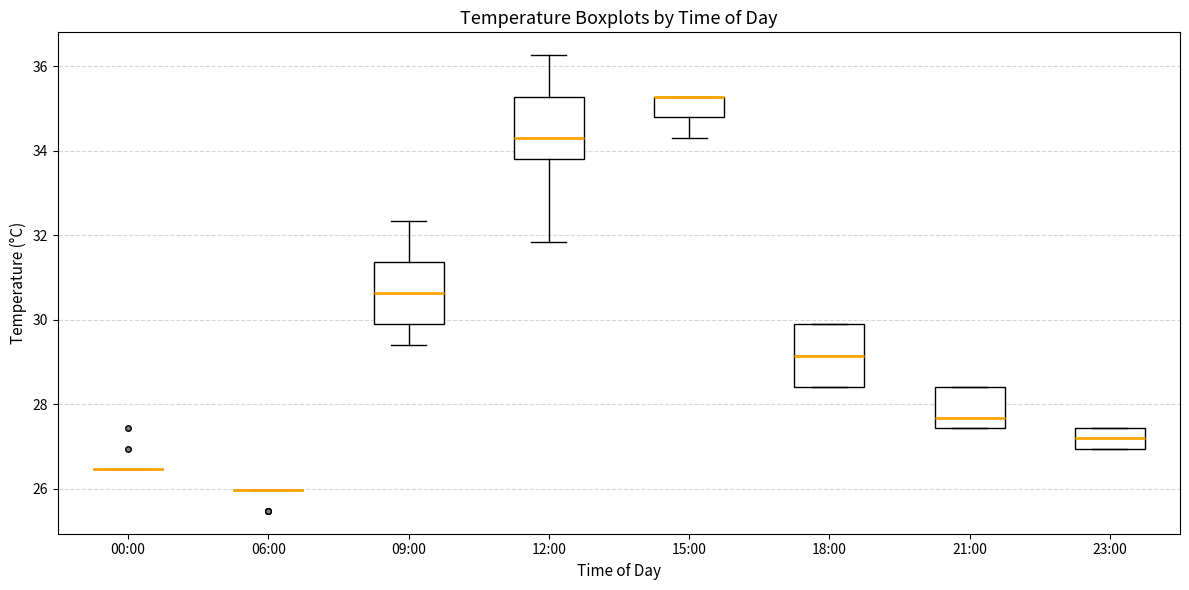

Reading left to right, read every box against the y-axis: the position of its median line, the range the box covers, and the ends of its whiskers. The values are not printed on the chart, so give them approximately, as read against the axis.

00:00: box collapsed to a line at 26.4, whiskers 26.4 to 26.4
06:00: box collapsed to a line at 26.0, whiskers 26.0 to 26.0
09:00: median 30.6, box 29.8 to 31.4, whiskers 29.4 to 32.4
12:00: median 34.4, box 33.8 to 35.2, whiskers 31.8 to 36.2
15:00: median 35.2 (drawn on the box's upper edge), box 34.8 to 35.2, whiskers 34.4 to 35.2
18:00: median 29.2, box 28.4 to 29.8, whiskers 28.4 to 29.8
21:00: median 27.6, box 27.4 to 28.4, whiskers 27.4 to 28.4
23:00: median 27.2, box 27.0 to 27.4, whiskers 27.0 to 27.4